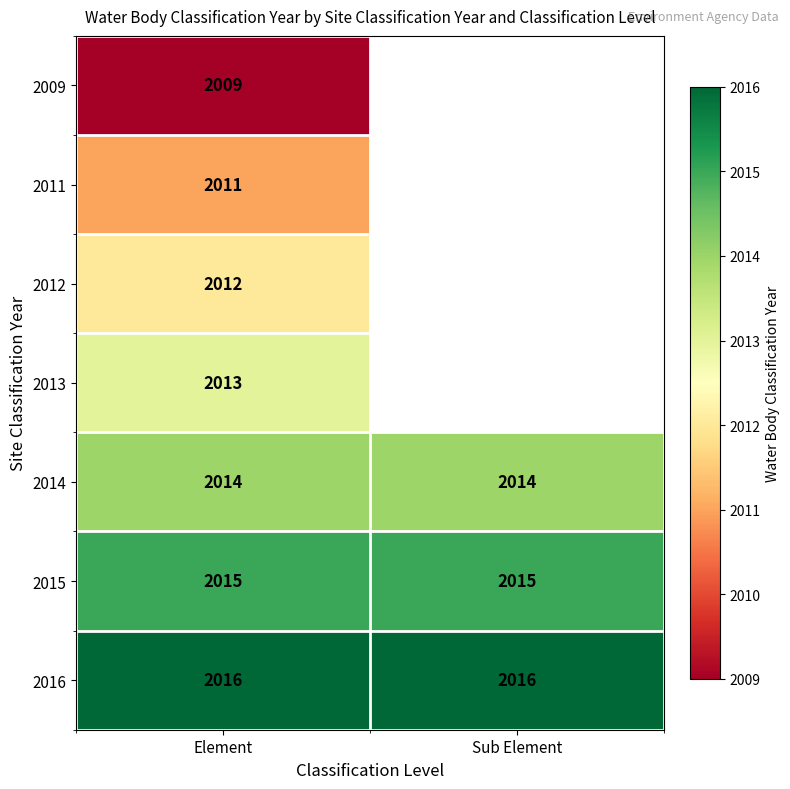

The value of 2016 at Element is 2016. True or false?

True